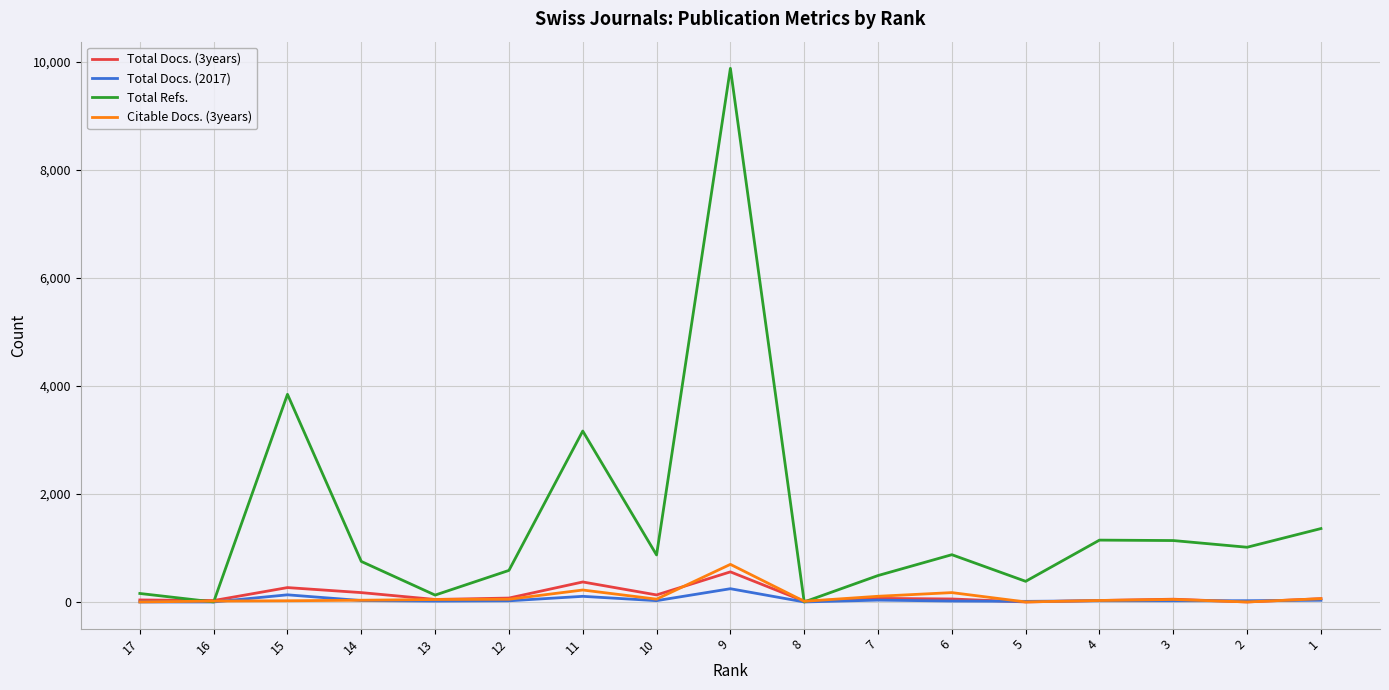

True or false: Total Docs. (2017) has more than 2 interior local peaks.

True